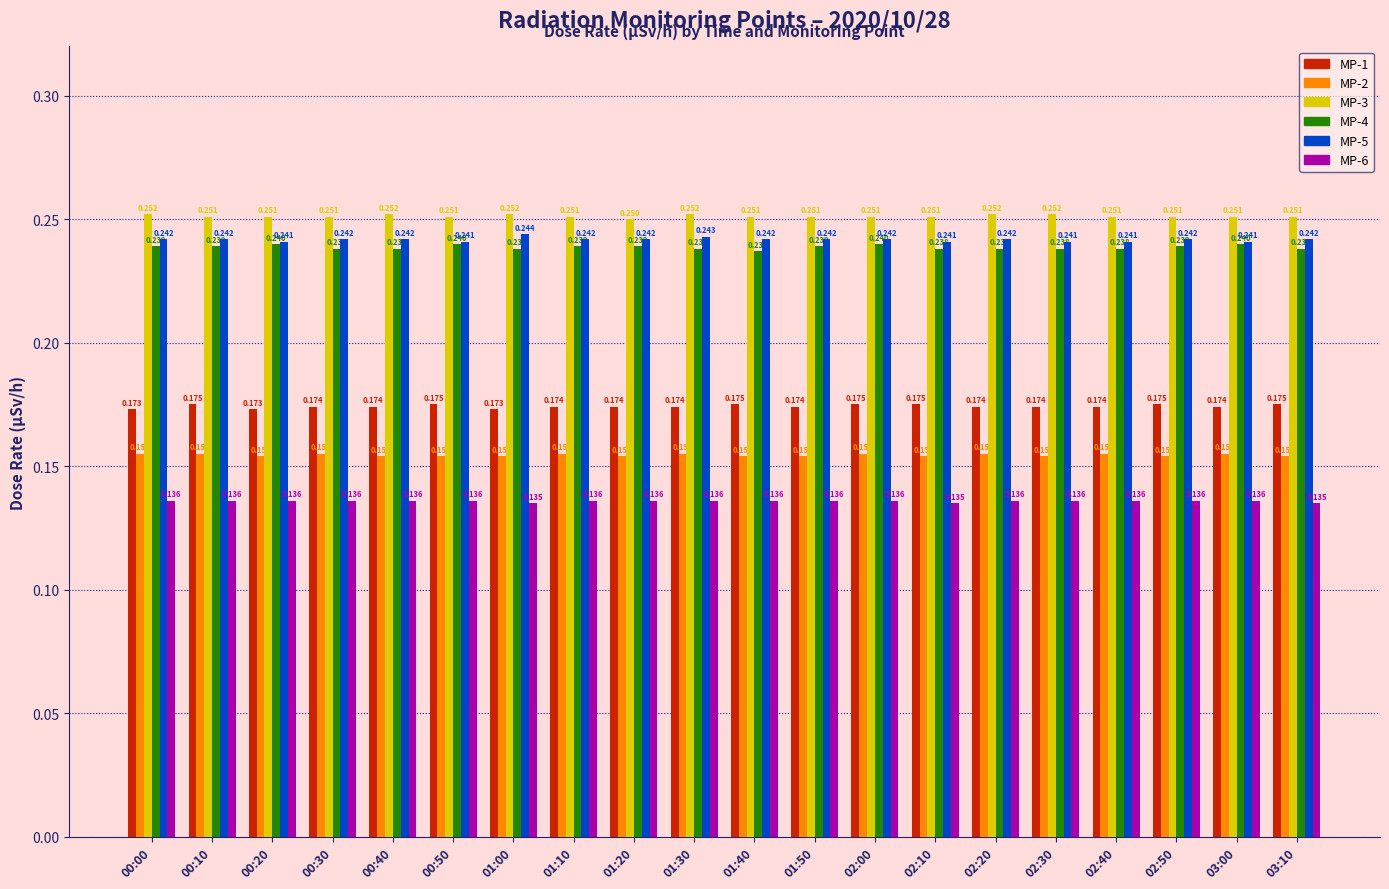

Is the value of MP-1 at 01:20 greater than the value of MP-3 at 03:10?

No